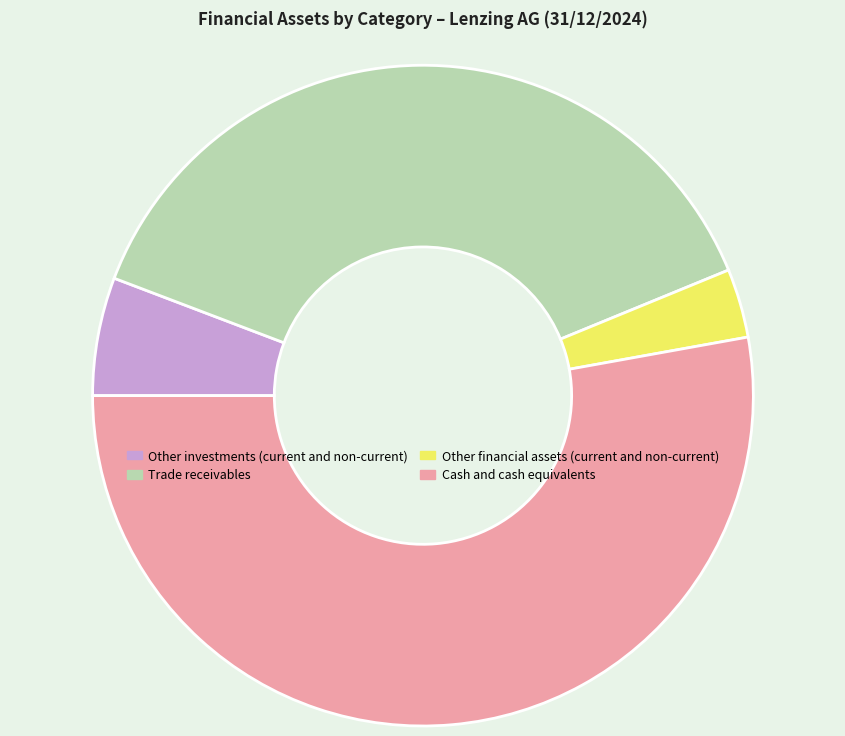

Rank the categories by value from highest to lowest.

Cash and cash equivalents, Trade receivables, Other investments (current and non-current), Other financial assets (current and non-current)